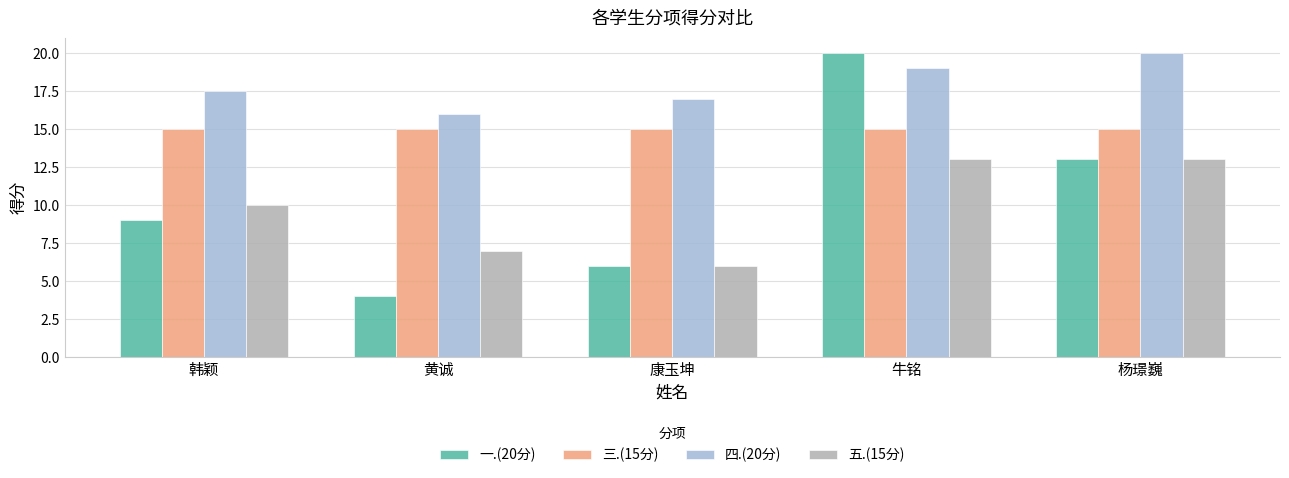

At how many categories does at least one series exceed 18?

2